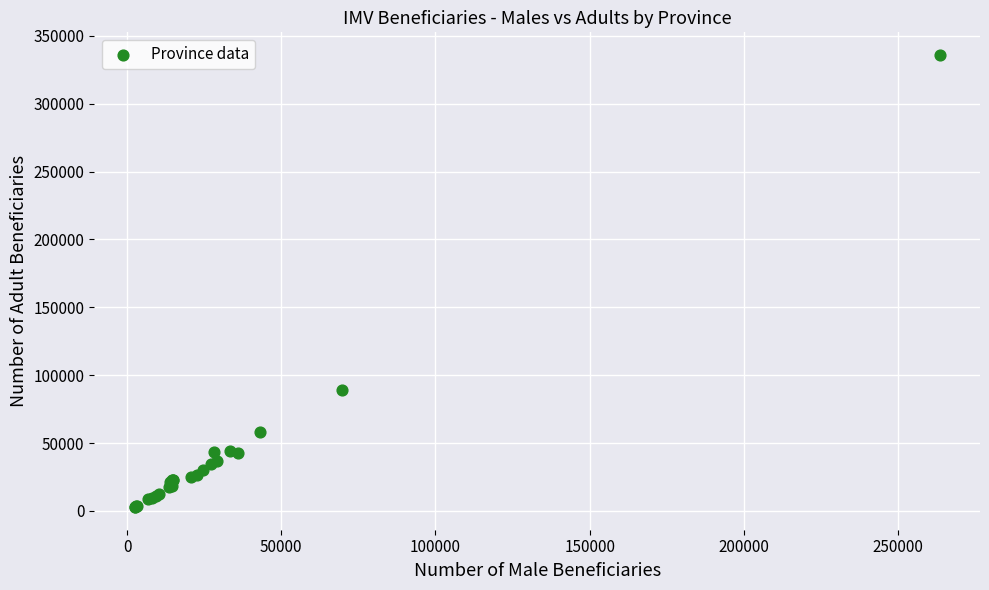

What Y value in the scatter plot is closest to 169364?

88812